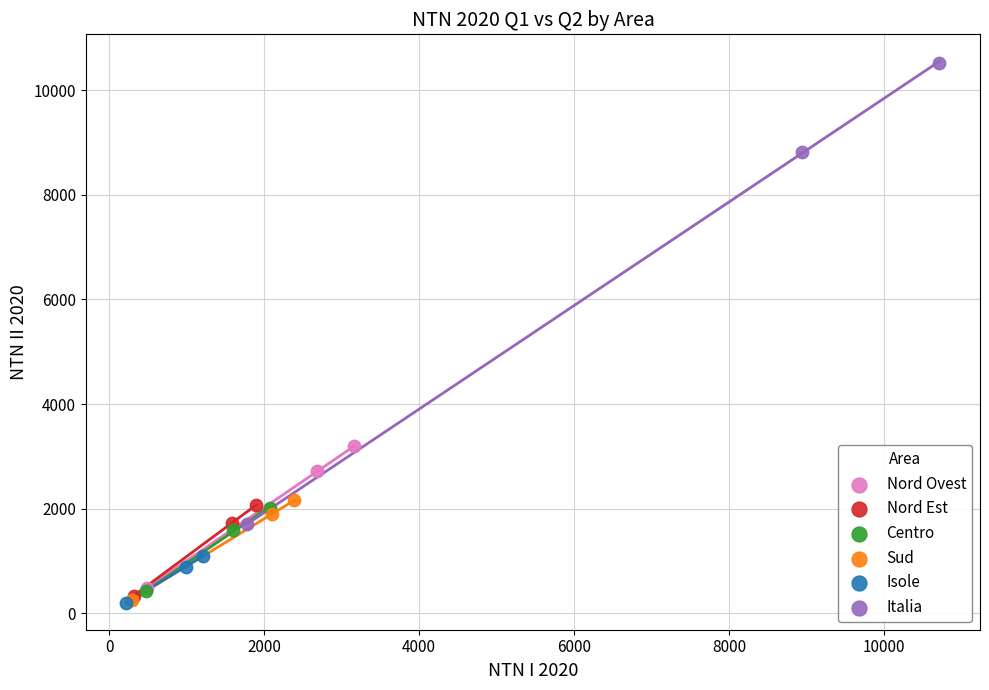

Which series reaches the maximum Y coordinate?

Italia